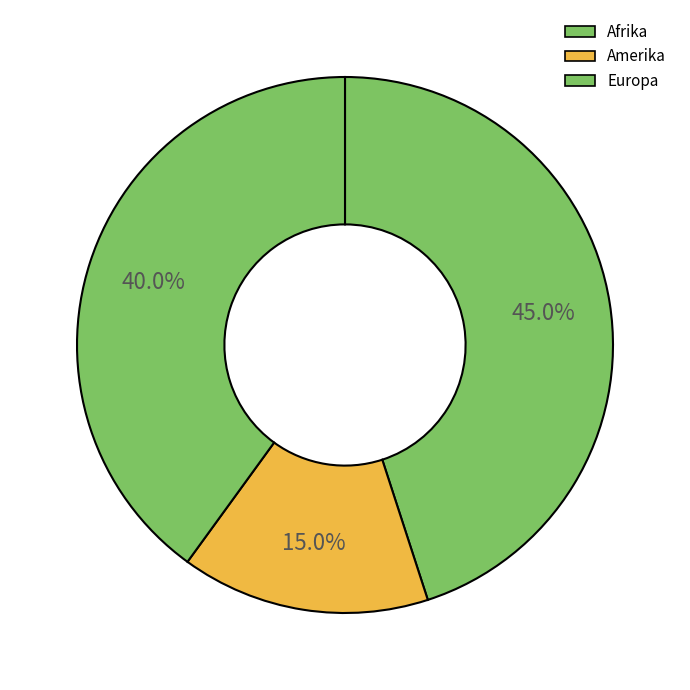

Count the number of slices in the pie.

3